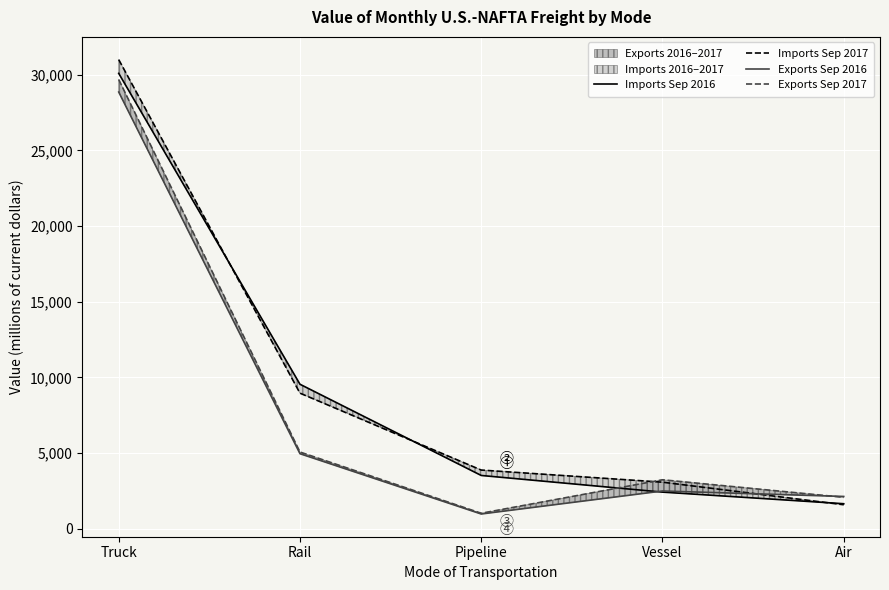

What is the lowest value of the Imports Sep 2017 series?

1578